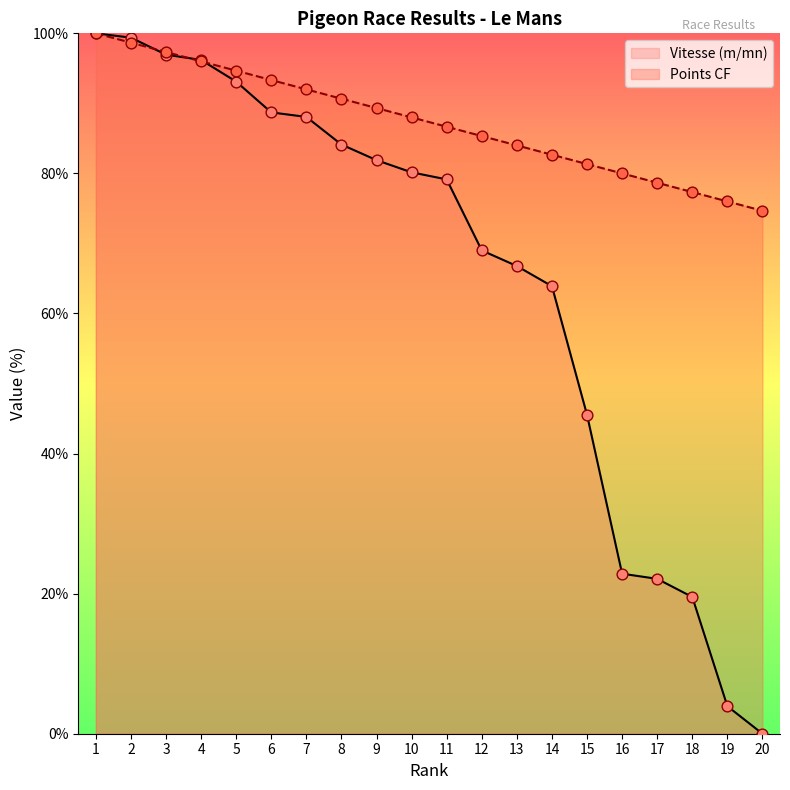

What is the total value across all series at 2?

198.0